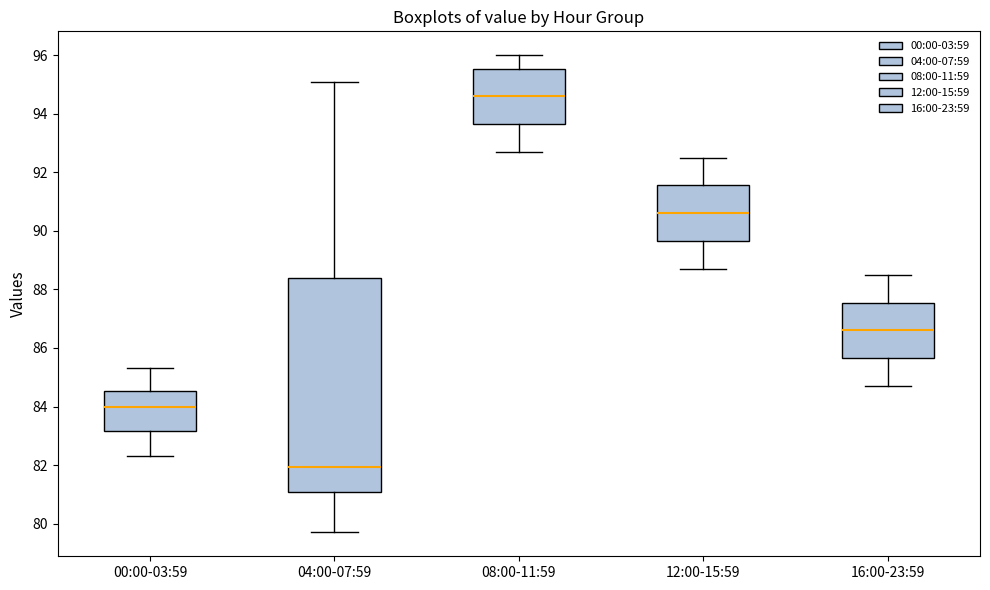

Which box has the lowest median line?

04:00-07:59